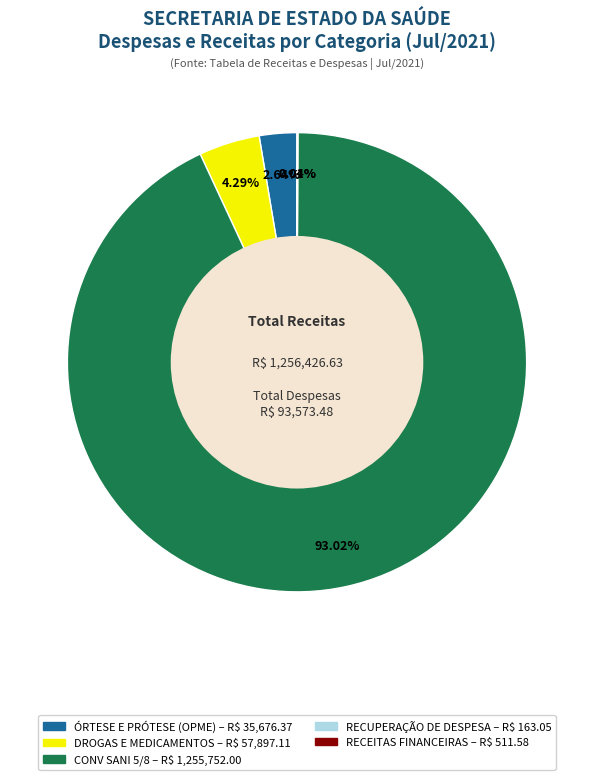

Is there a majority slice in this chart?

Yes